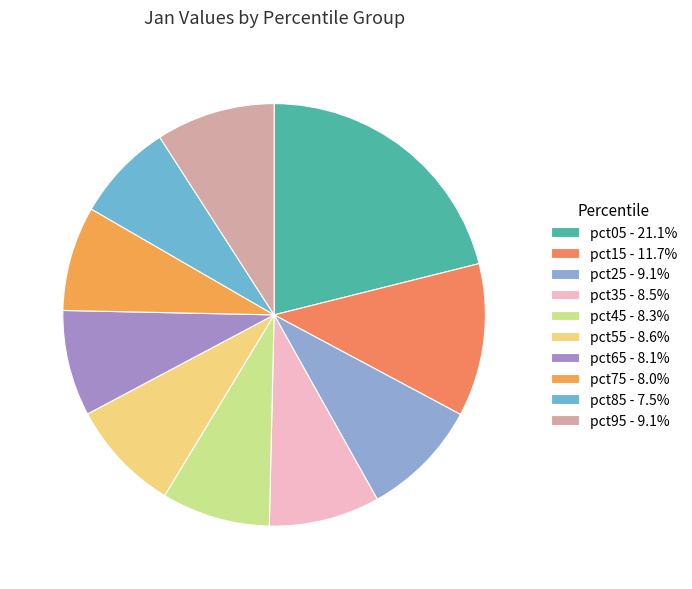

Does pct15 account for over 50% of the chart?

No